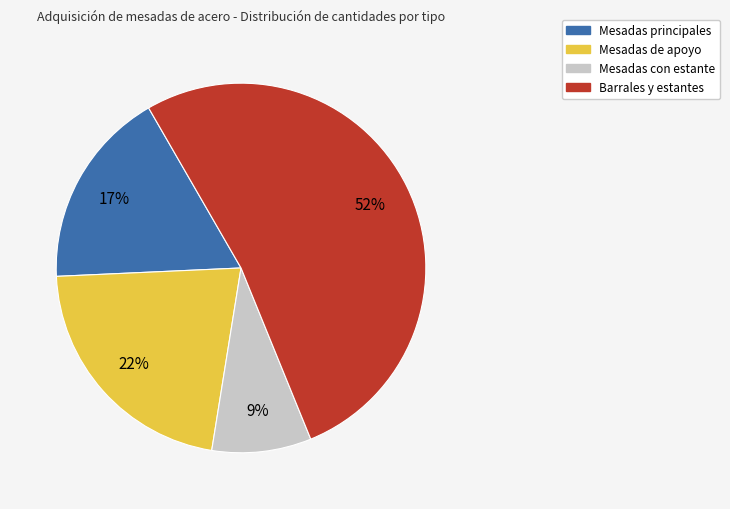

To the nearest percent, what is the average slice percentage?

25%